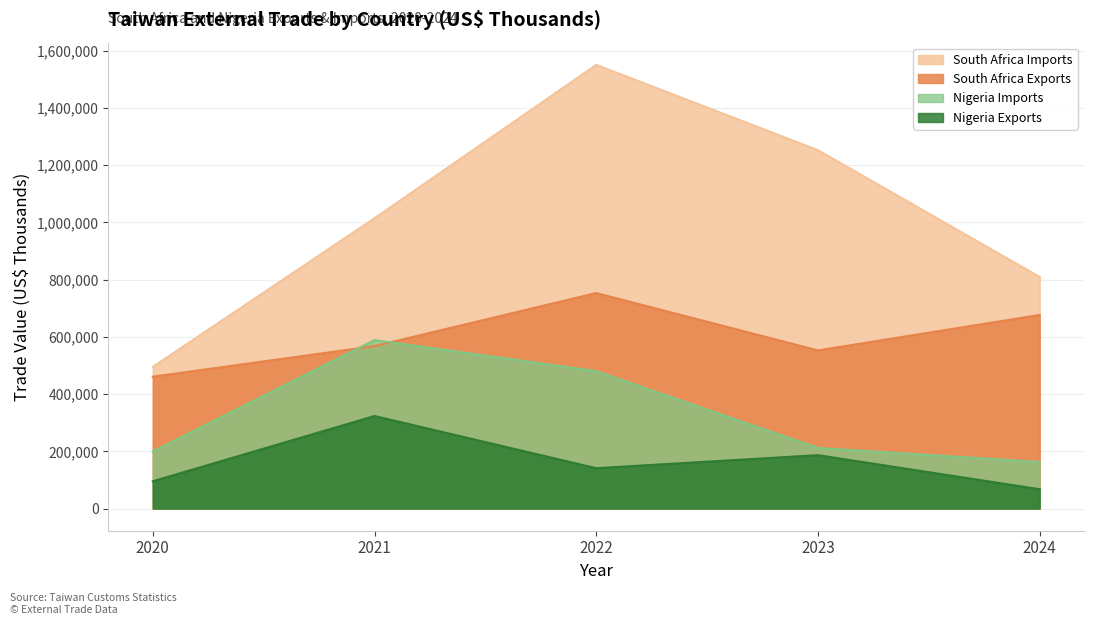

Reading right to left, extract all data points from this chart.

South Africa Exports: 676397	552526	752956	567519	460726
South Africa Imports: 809185	1252239	1550323	1014288	494922
Nigeria Exports: 67428	186490	140955	323278	95308
Nigeria Imports: 162736	211636	480077	588764	199258